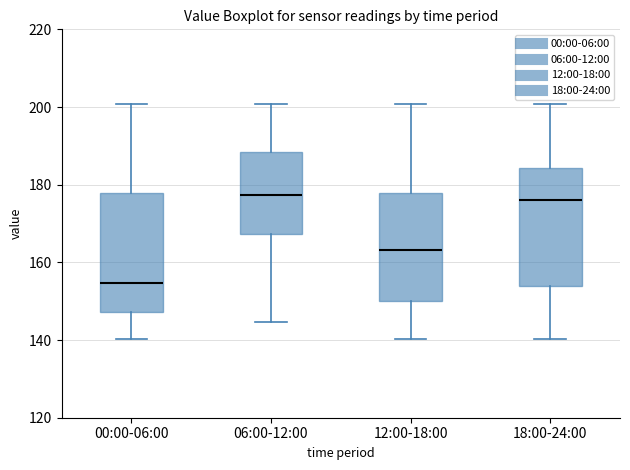

Reading left to right, transcribe this box plot: for each box, give where its median line is, the range the box spans, and where its two whiskers end, as read against the y-axis. The values are not printed on the chart, so give them approximately, as read against the axis.

00:00-06:00: median 154, box 148 to 178, whiskers 140 to 200
06:00-12:00: median 178, box 168 to 188, whiskers 144 to 200
12:00-18:00: median 164, box 150 to 178, whiskers 140 to 200
18:00-24:00: median 176, box 154 to 184, whiskers 140 to 200